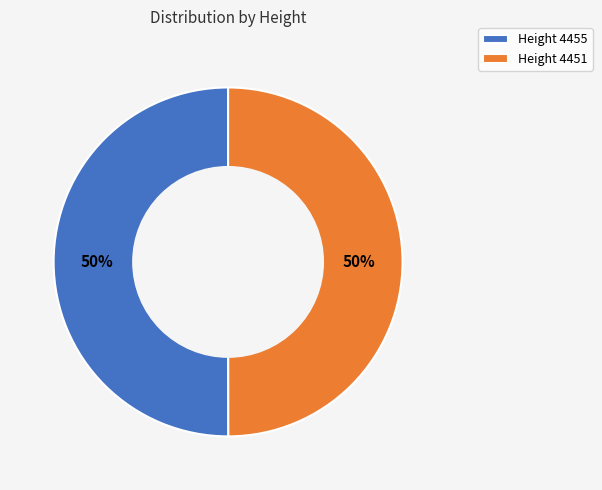

To the nearest percent, what percentage of the pie is Height 4451?

50%